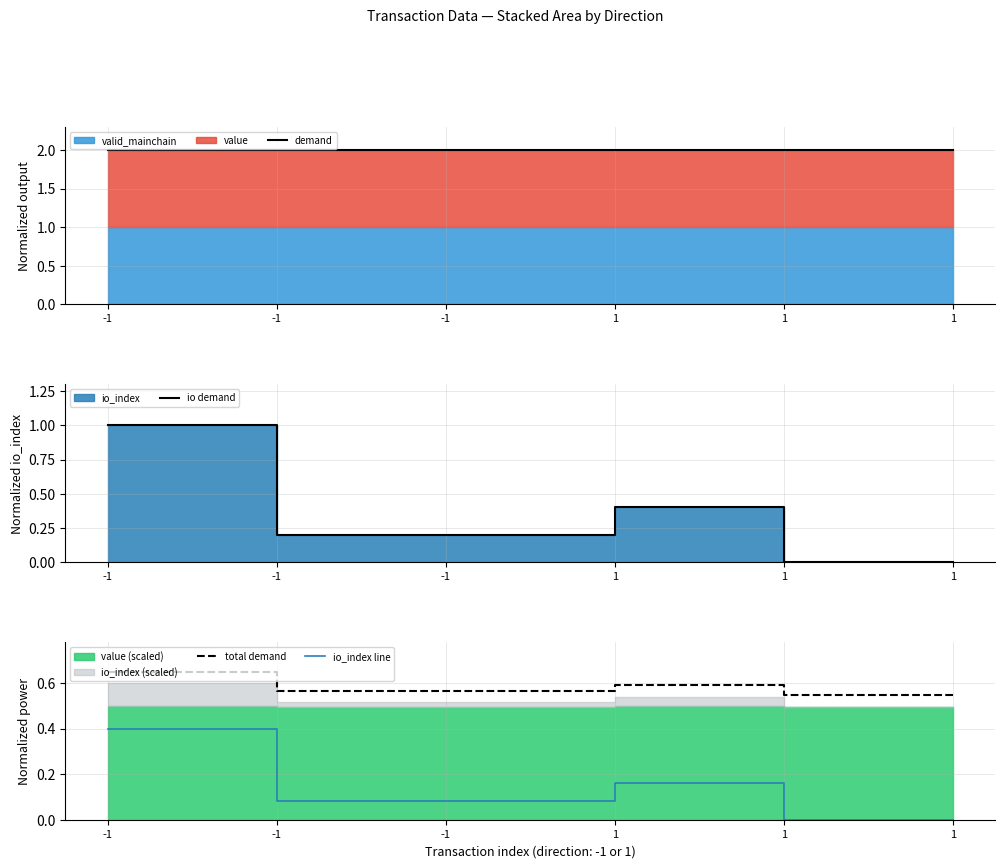

At which label does io demand reach its minimum?

1